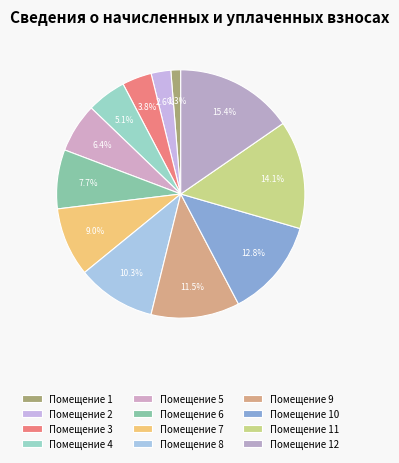

Which slice is the smallest?

1